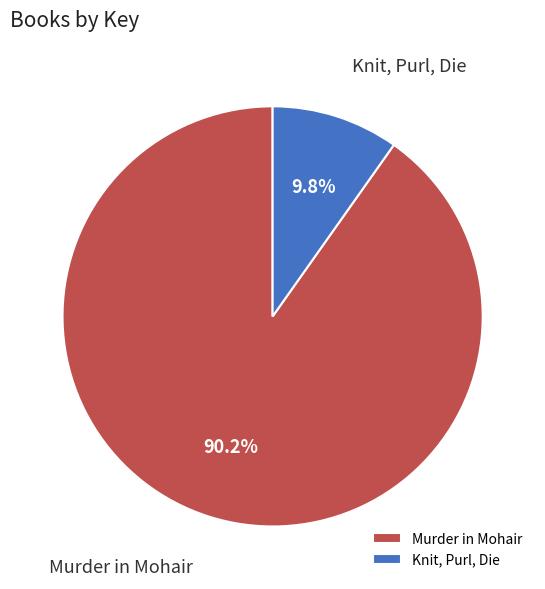

Is the sum of Knit, Purl, Die and Murder in Mohair greater than half?

Yes